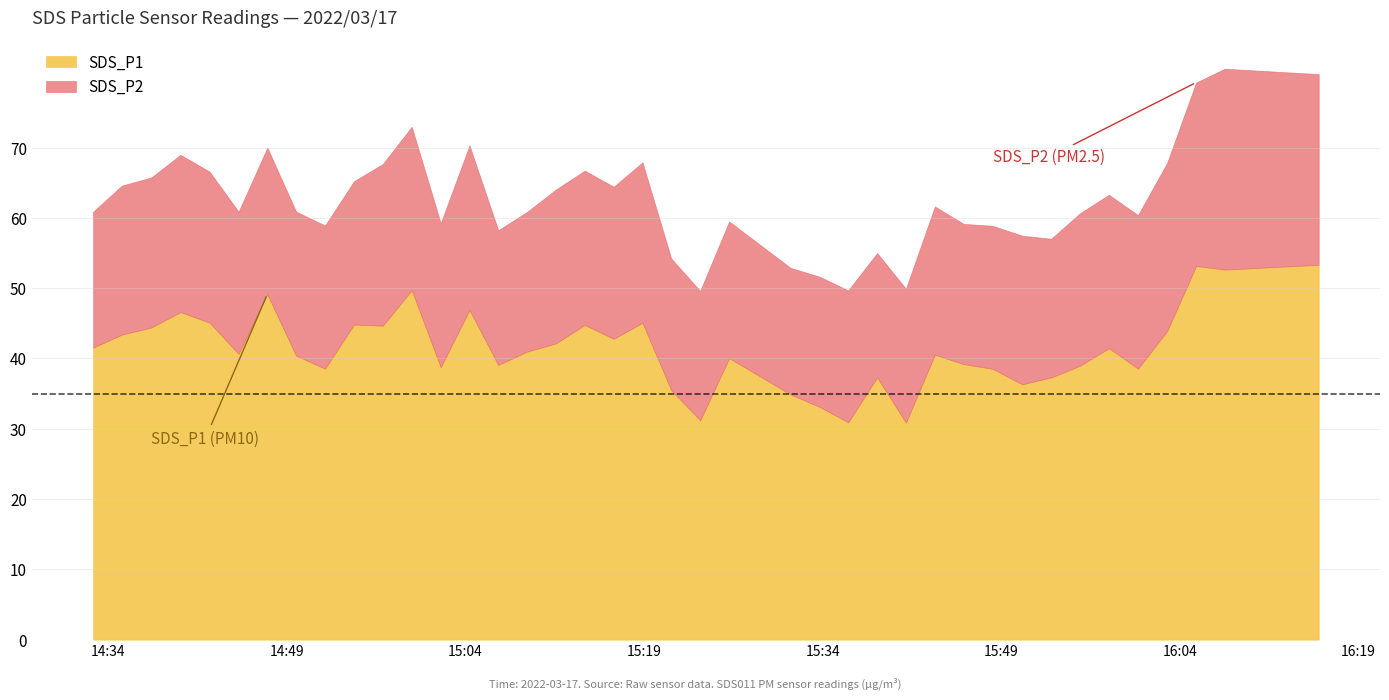

How many lines are shown in the chart?

2